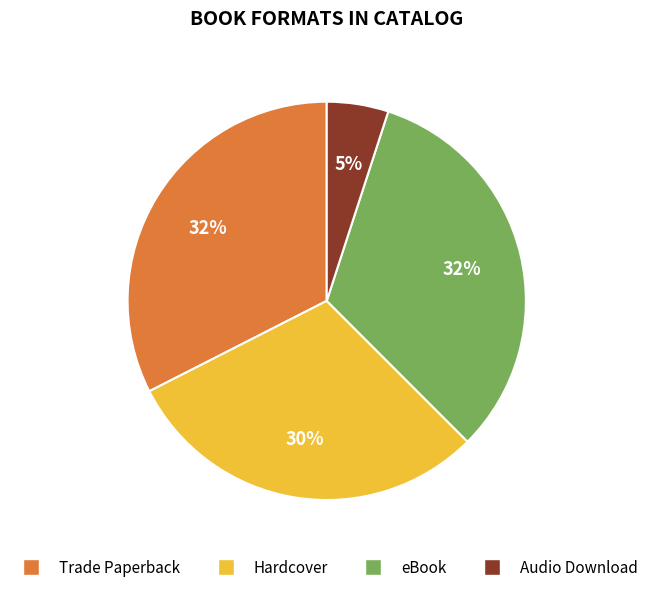

To the nearest percent, what is the average slice percentage?

25%